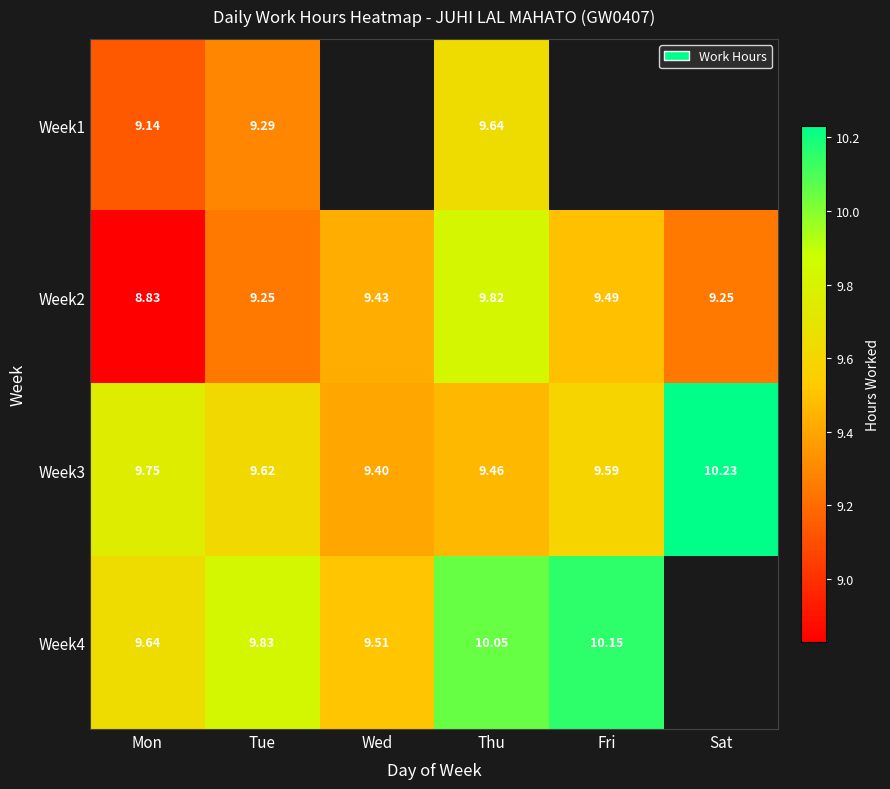

Count the Week3 values in the range 9 to 10.

5